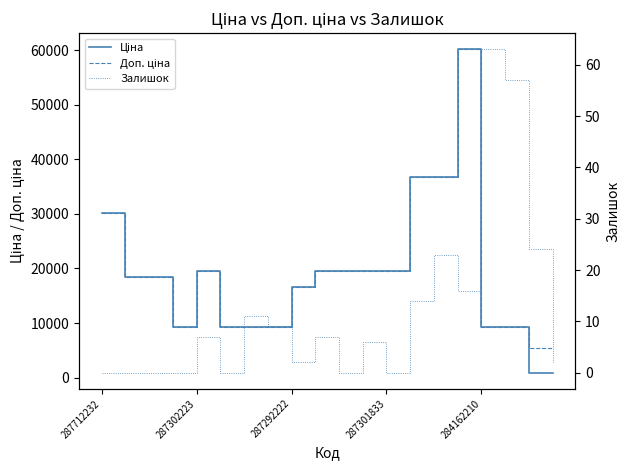

Which has a higher value, 17 or 8?

8